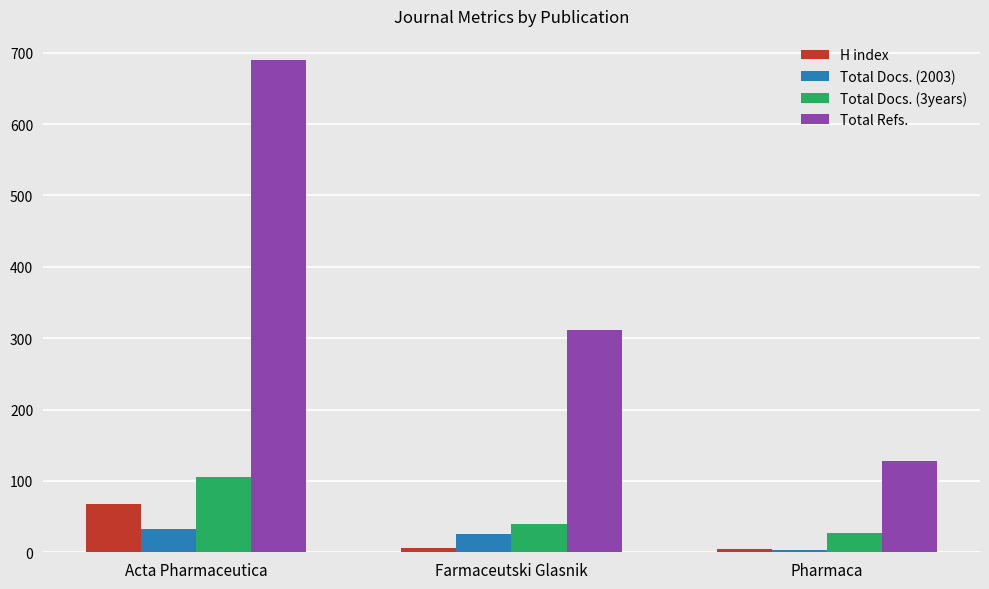

Rank the series at Farmaceutski Glasnik from lowest to highest value.

H index, Total Docs. (2003), Total Docs. (3years), Total Refs.